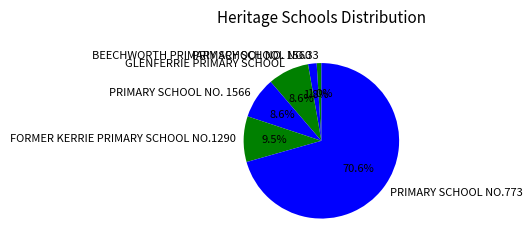

What percentage is NOT represented by FORMER KERRIE PRIMARY SCHOOL NO.1290?

90.5%